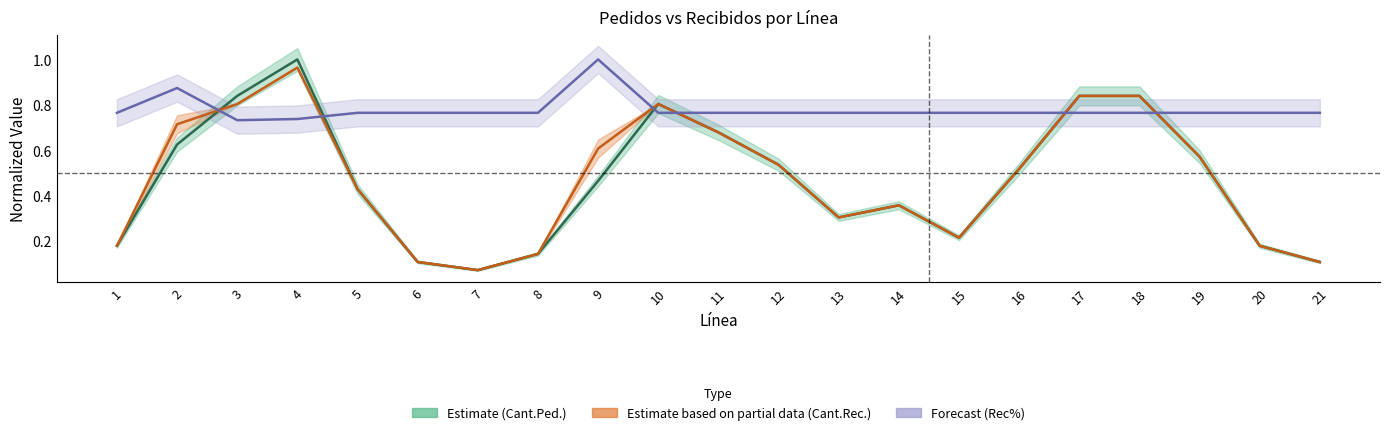

Which has a higher value, 8 or 1?

1